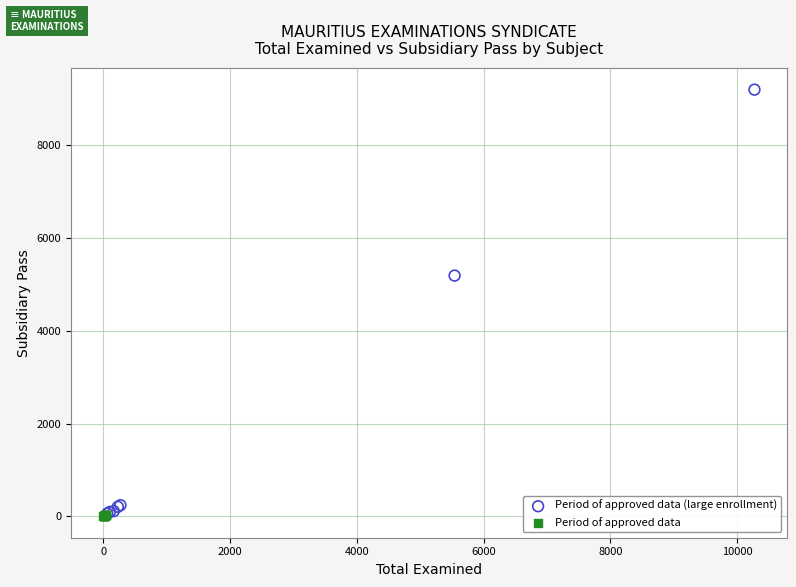

Which series has the largest Y range (max minus min)?

Period of approved data (large enrollment)